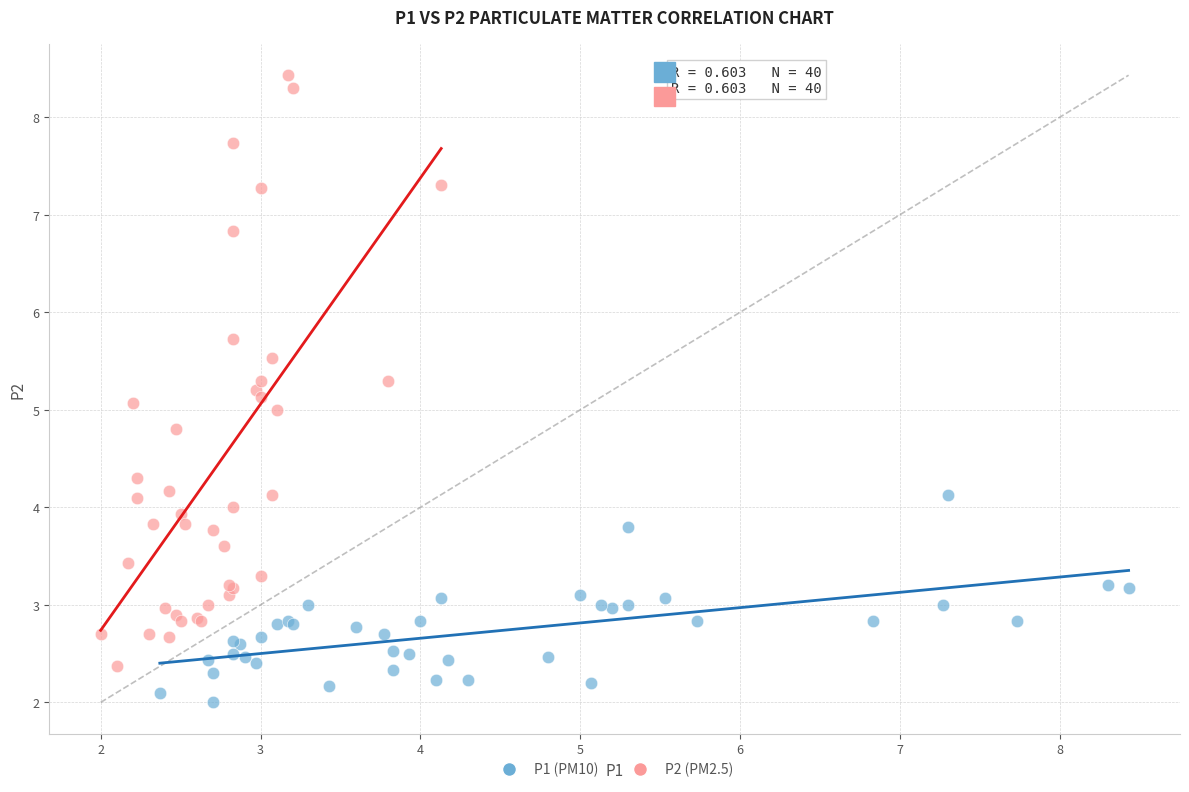

Which series contains the highest Y value?

P2 (PM2.5)